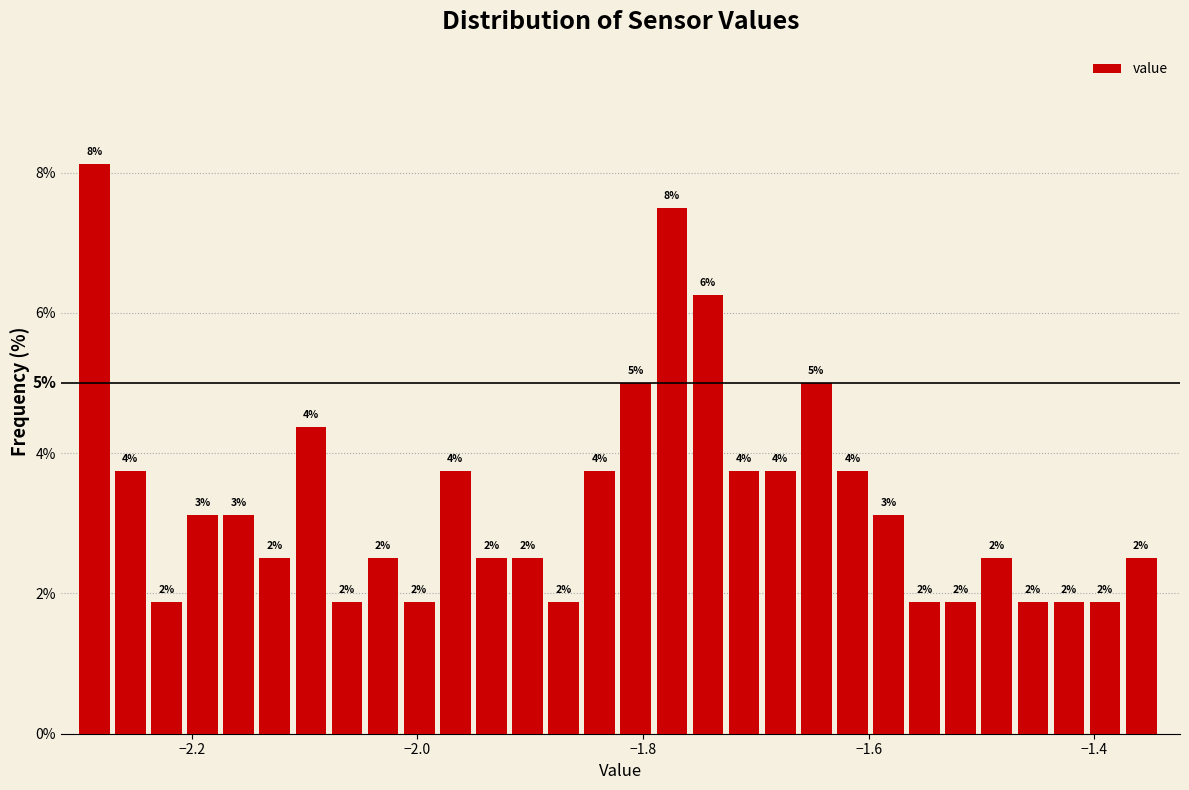

Around what value on the x-axis is the tallest bar? Give the approximate position of its centre, as read against the axis.

-2.28